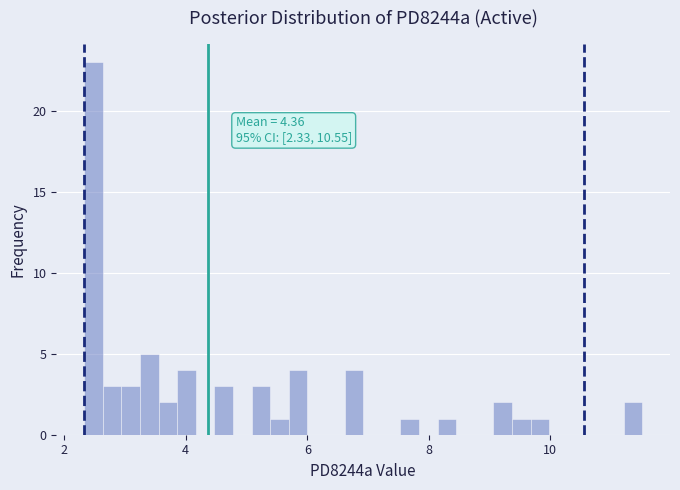

Around what value on the x-axis is the tallest bar? Give the approximate position of its centre, as read against the axis.

2.4